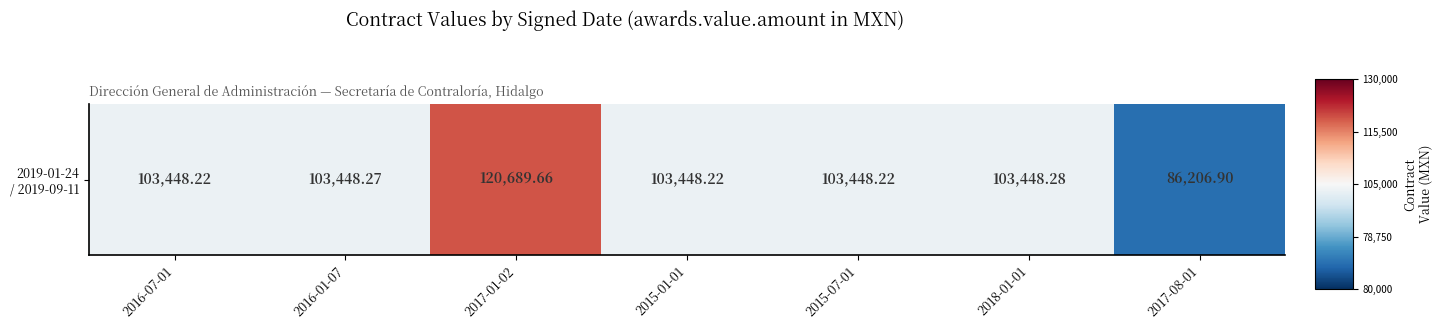

What is the sum of the values at 2015-07-01 and 2016-01-07?

-0.1